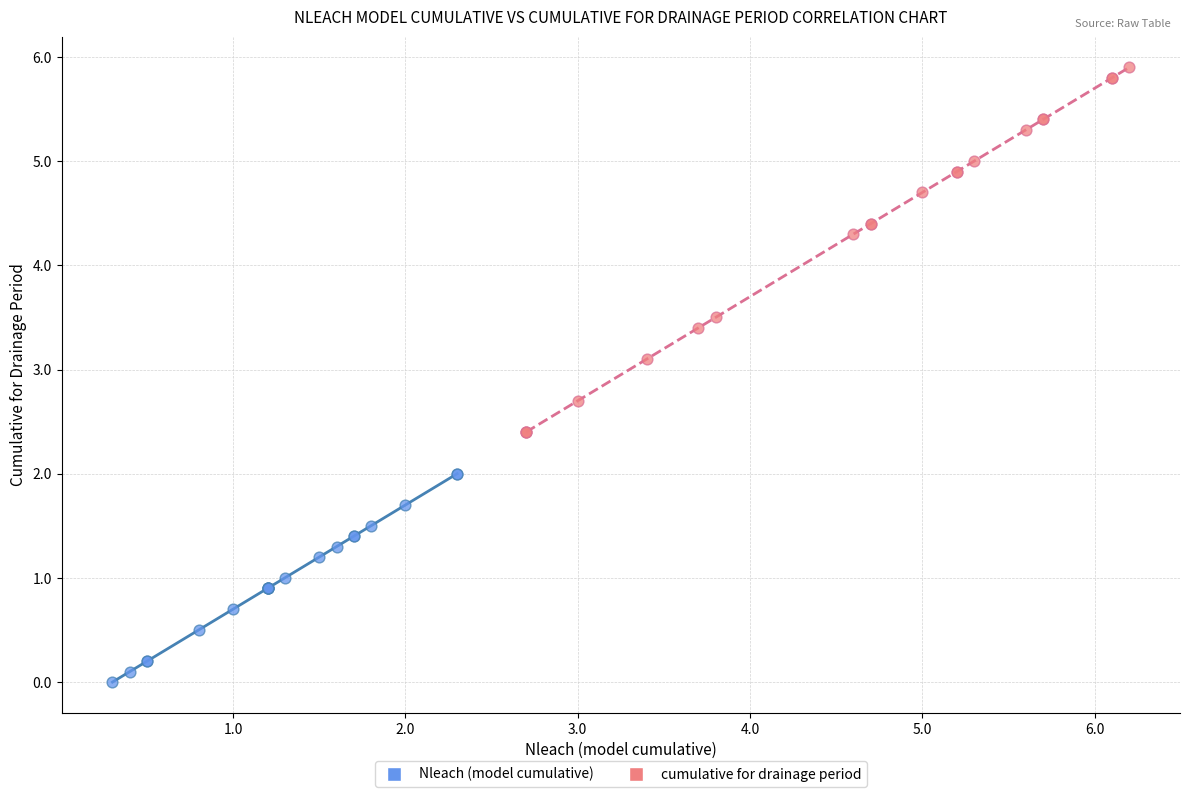

Which series has the largest Y range (max minus min)?

cumulative for drainage period